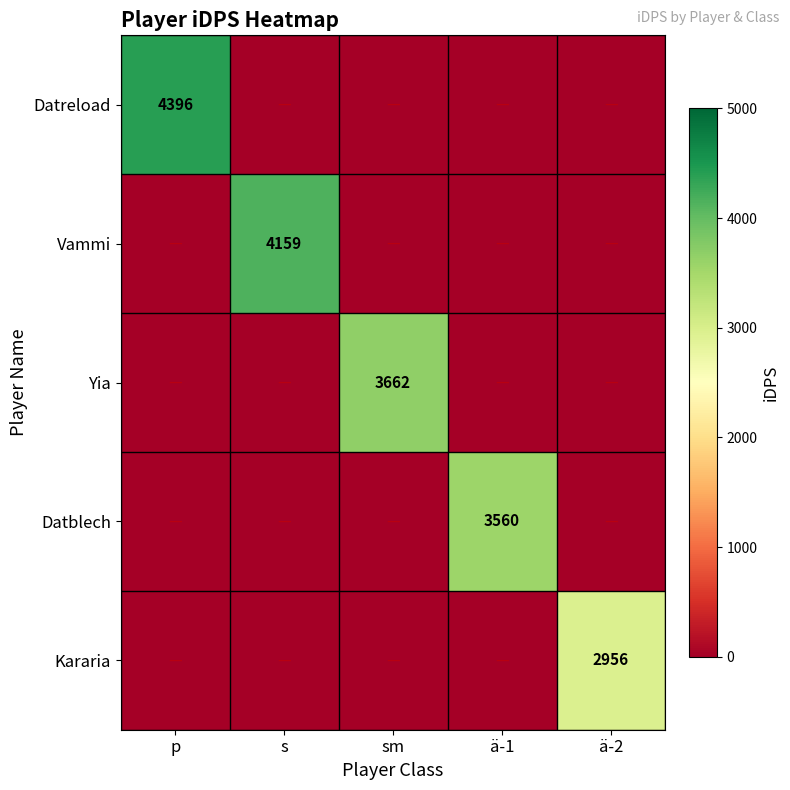

True or false: Vammi has a value of 4159 at s.

True